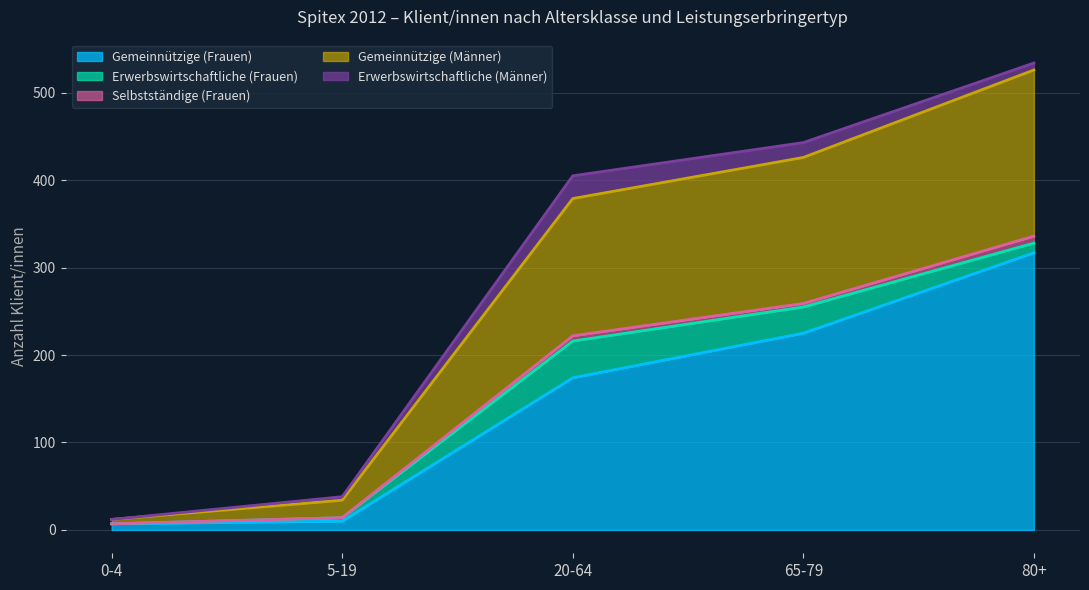

What is the label of the 5th point from the left?

80+